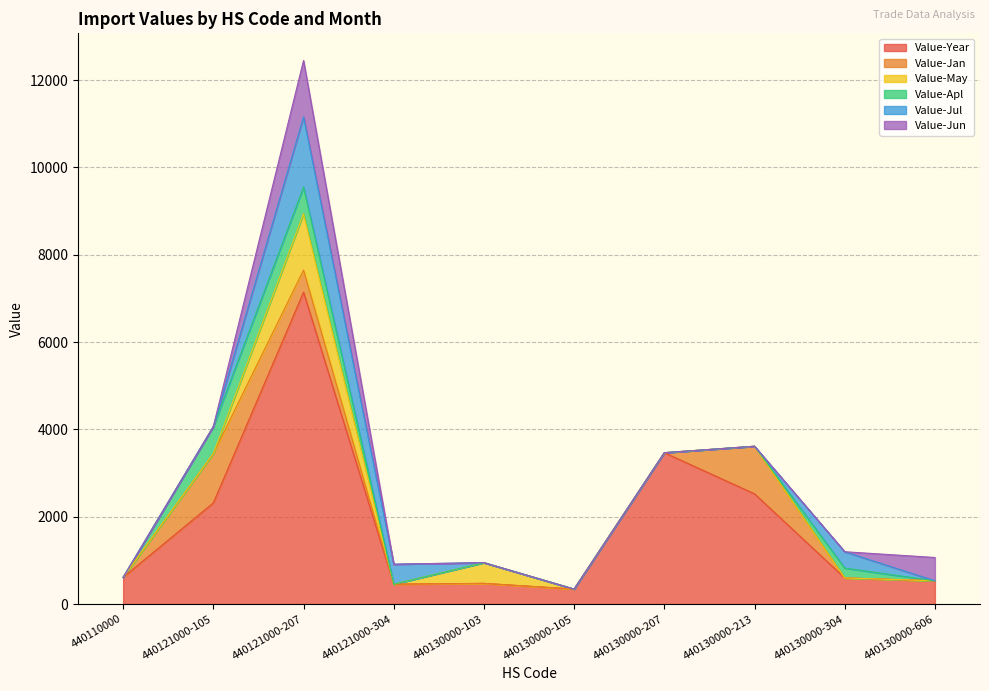

Does the chart display data point markers on the line(s)?

No